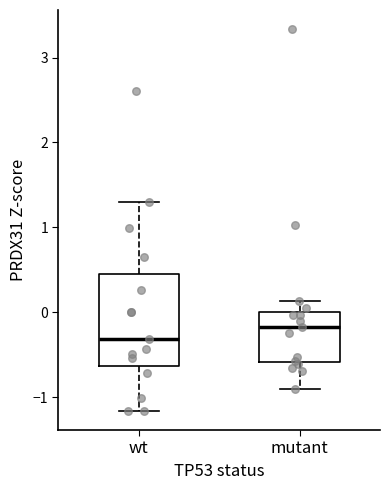

Where is the upper edge of the box for wt on the y-axis? The values are not printed on the chart, so give them approximately, as read against the axis.

0.5